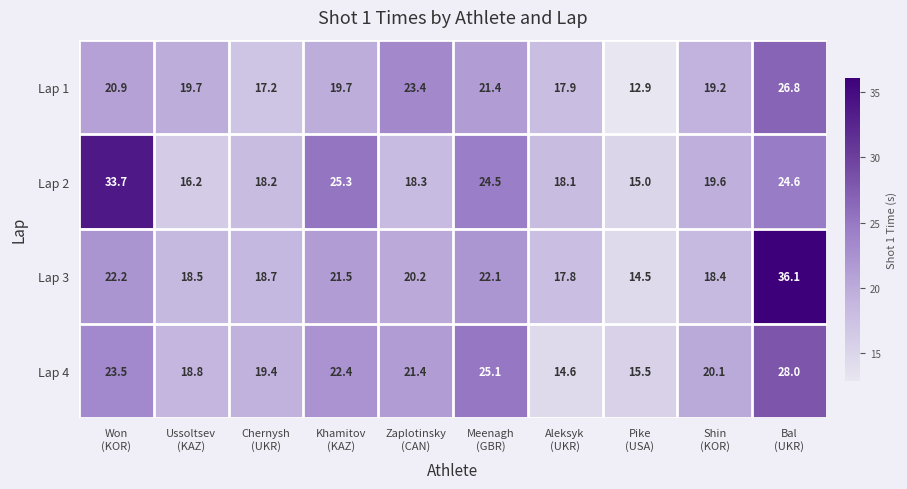

Rank the series by their maximum value, from lowest to highest.

Lap 1, Lap 4, Lap 2, Lap 3